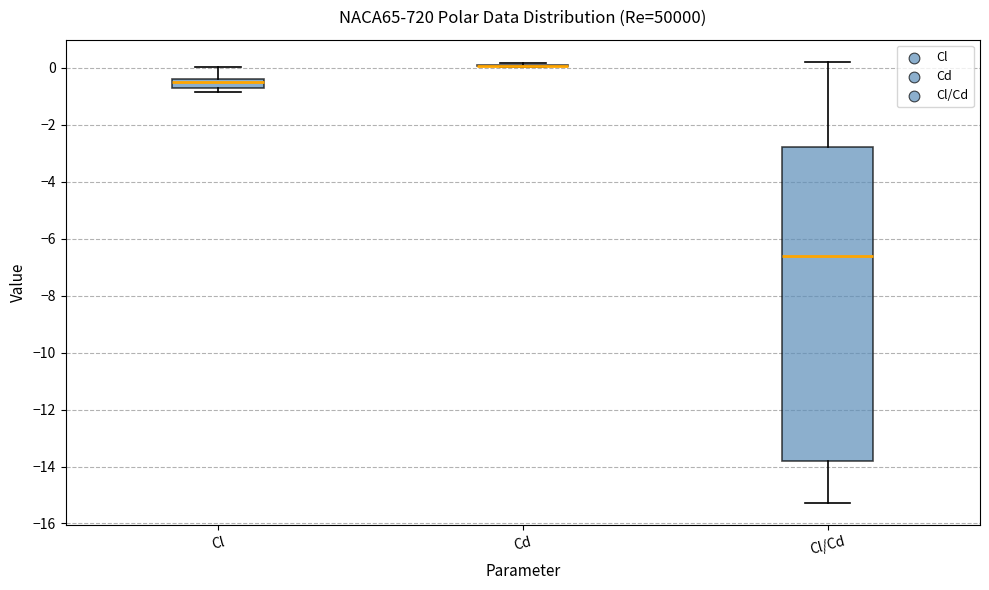

Reading left to right, read every box against the y-axis: the position of its median line, the range the box covers, and the ends of its whiskers. The values are not printed on the chart, so give them approximately, as read against the axis.

Cl: median -0.6, box -0.8 to -0.4, whiskers -0.8 (below the box's lower edge) to 0.0
Cd: box collapsed to a line at 0.0, whiskers 0.0 to 0.2
Cl/Cd: median -6.6, box -13.8 to -2.8, whiskers -15.2 to 0.2